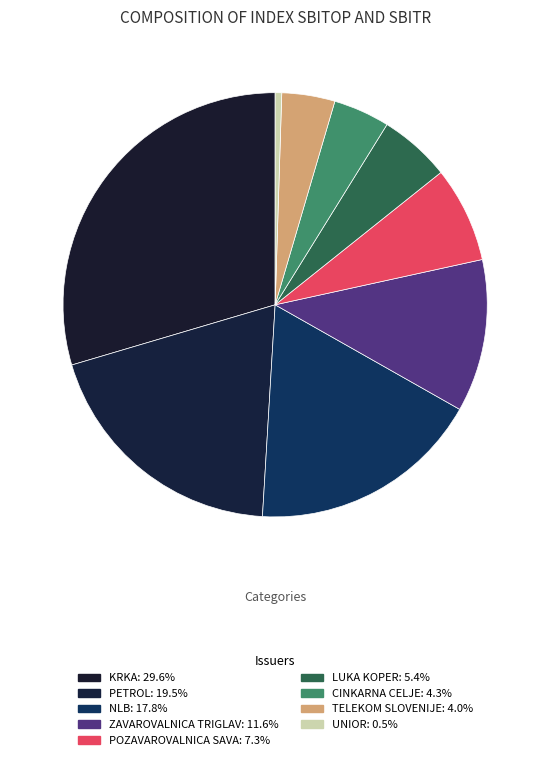

Count the number of slices in the pie.

9